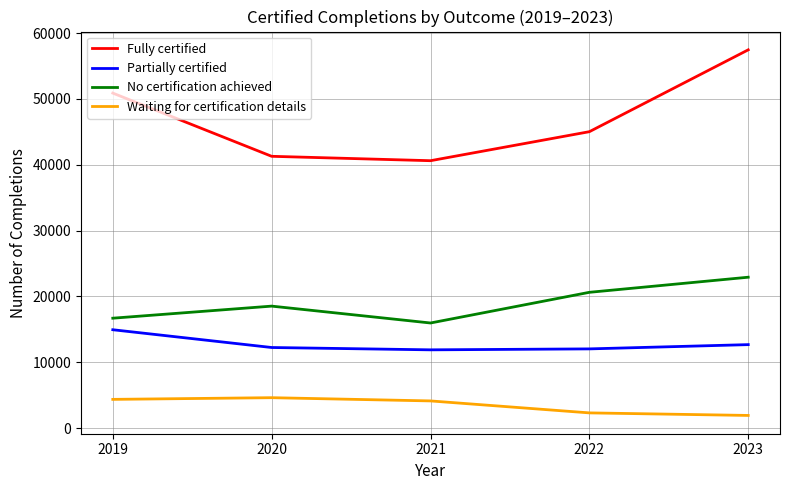

True or false: No certification achieved and Partially certified intersect in this chart.

False